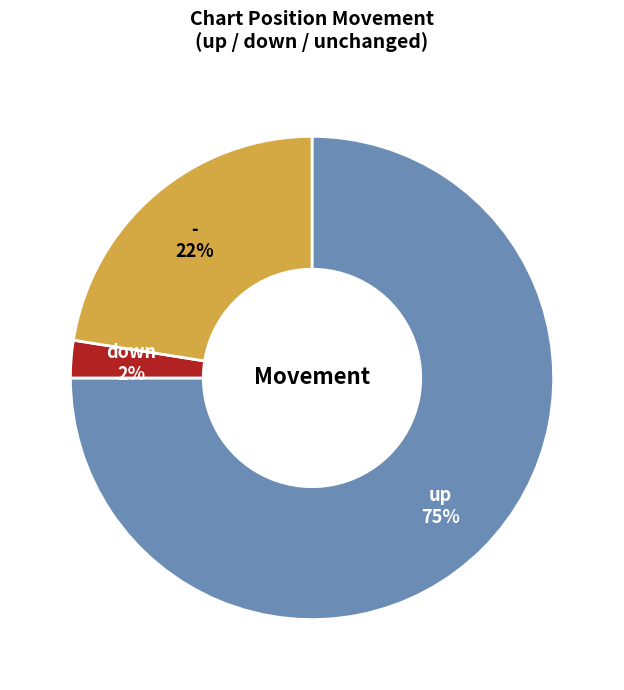

Is there any slice that represents more than half of the pie?

Yes